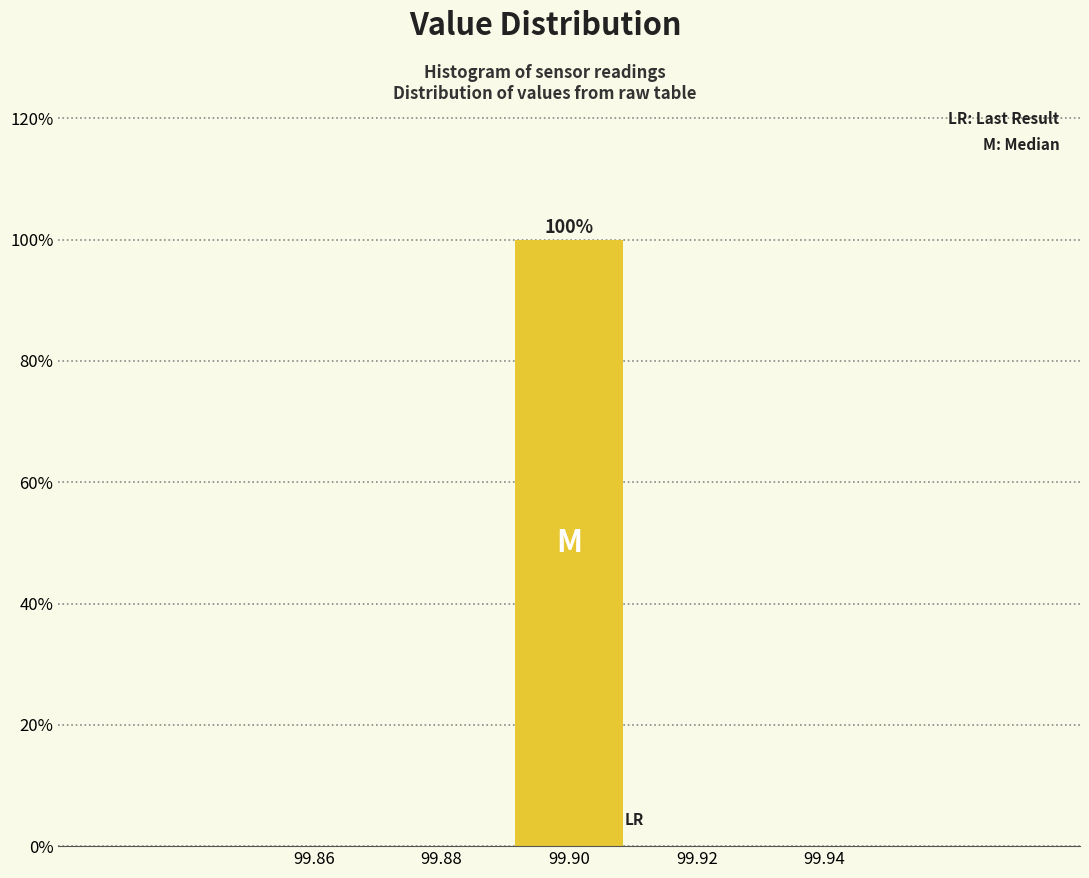

Which range on the x-axis has the tallest bar?

99.89 to 99.91